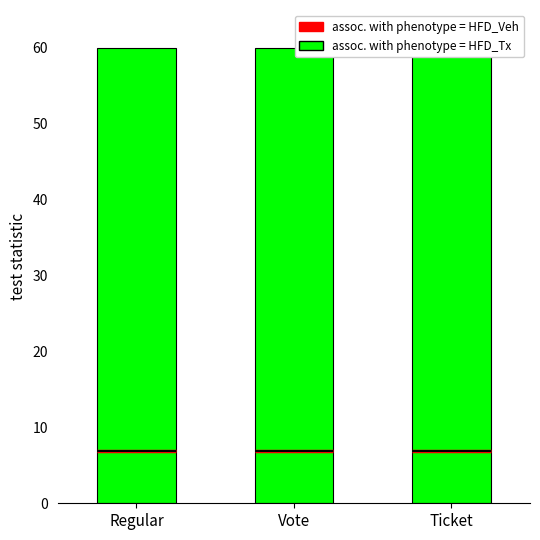

How many bars are there in total?

3